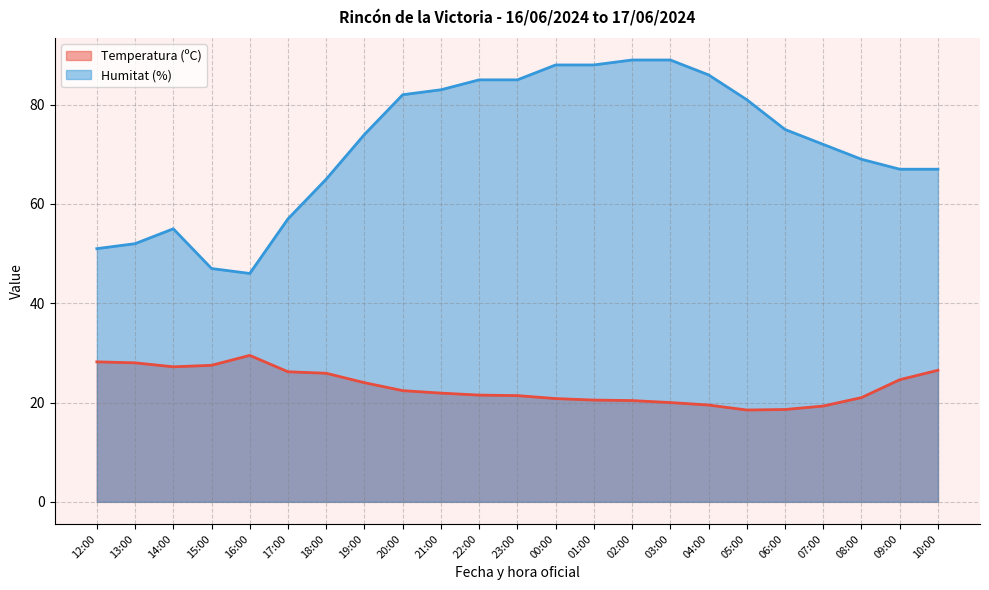

The value of Temperatura (ºC) at 07:00 is 8.5. True or false?

False